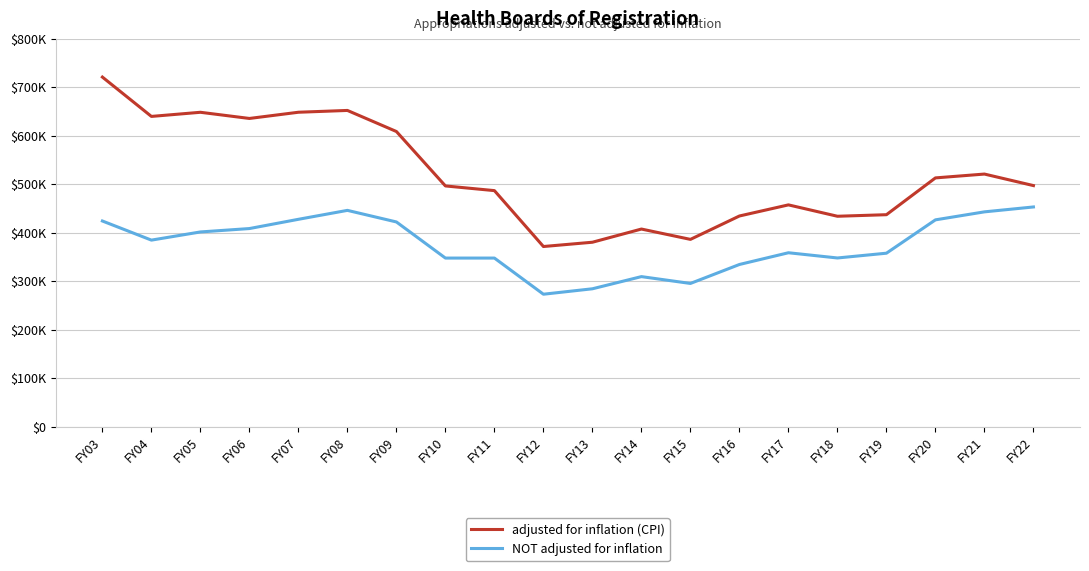

Does the chart display data point markers on the line(s)?

No